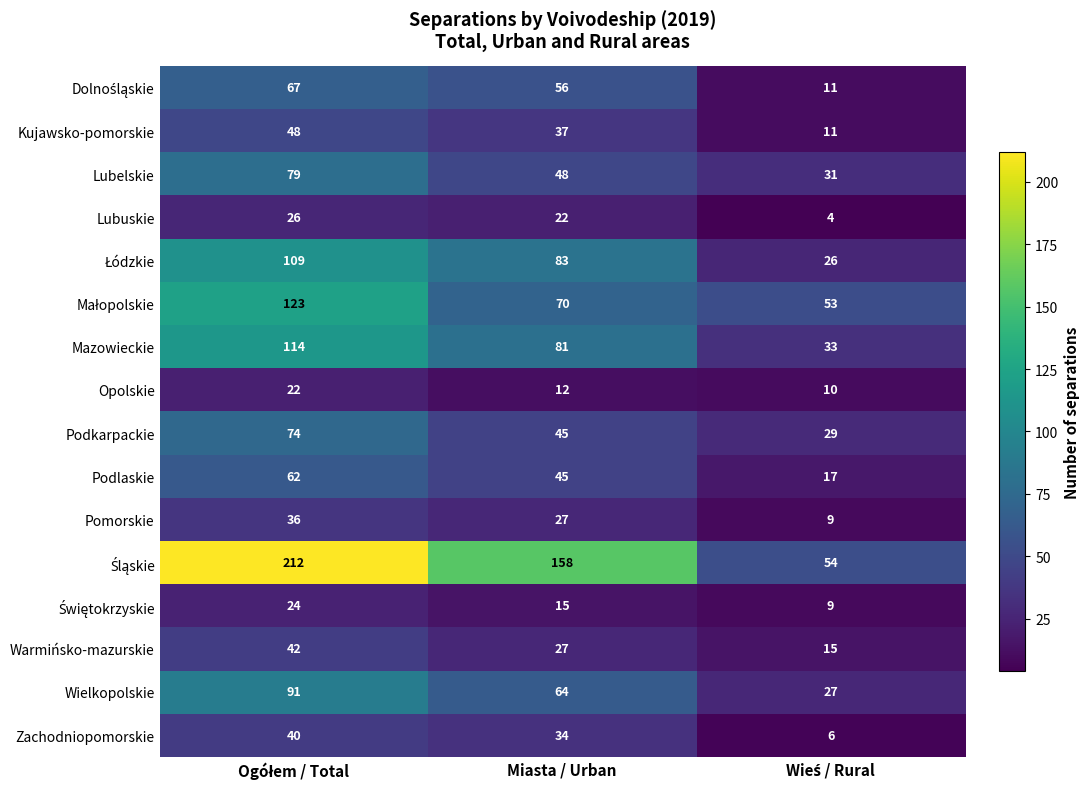

What is the maximum value for Pomorskie?

36